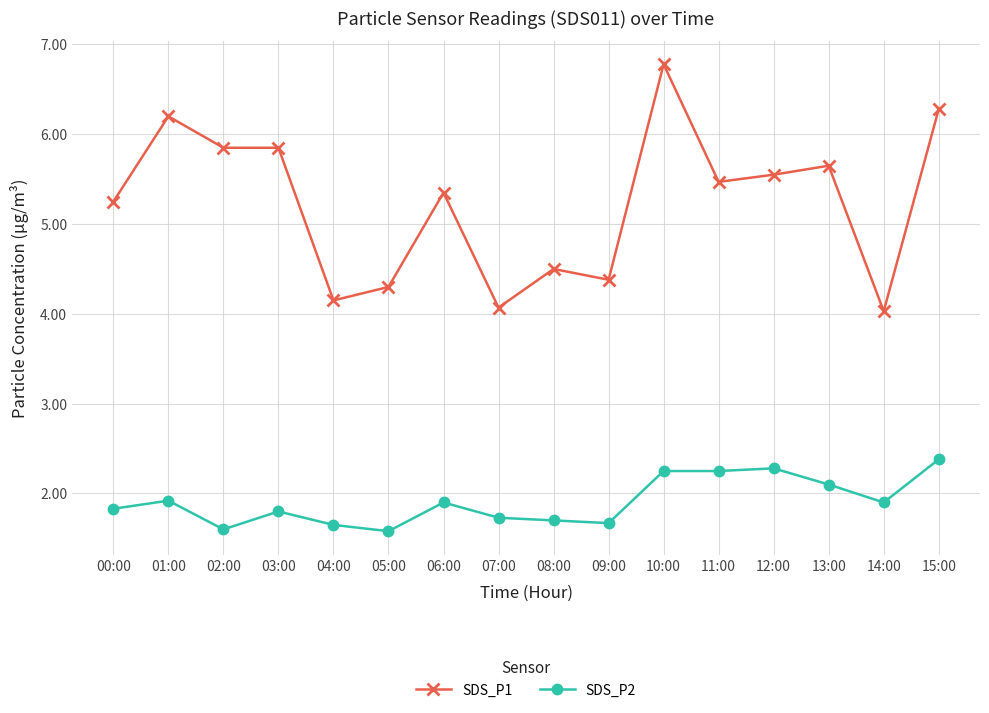

True or false: SDS_P1 and SDS_P2 cross at least once.

False